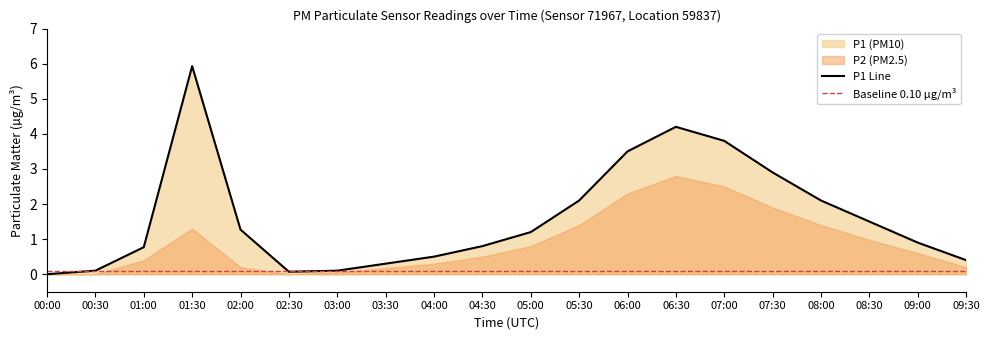

What is the average value?

1.6